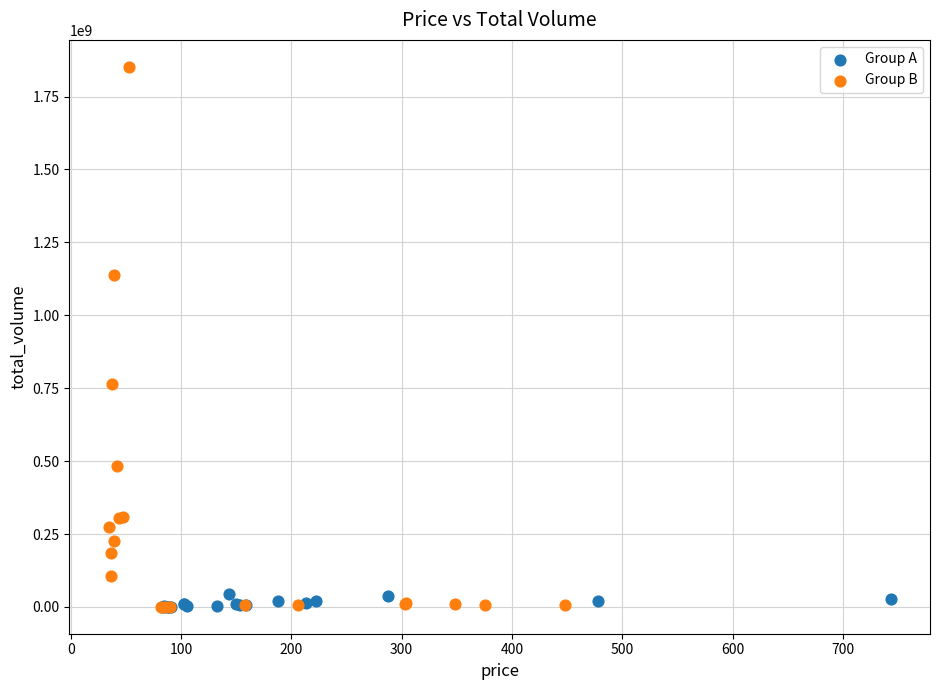

Which series has the largest Y range (max minus min)?

Group B